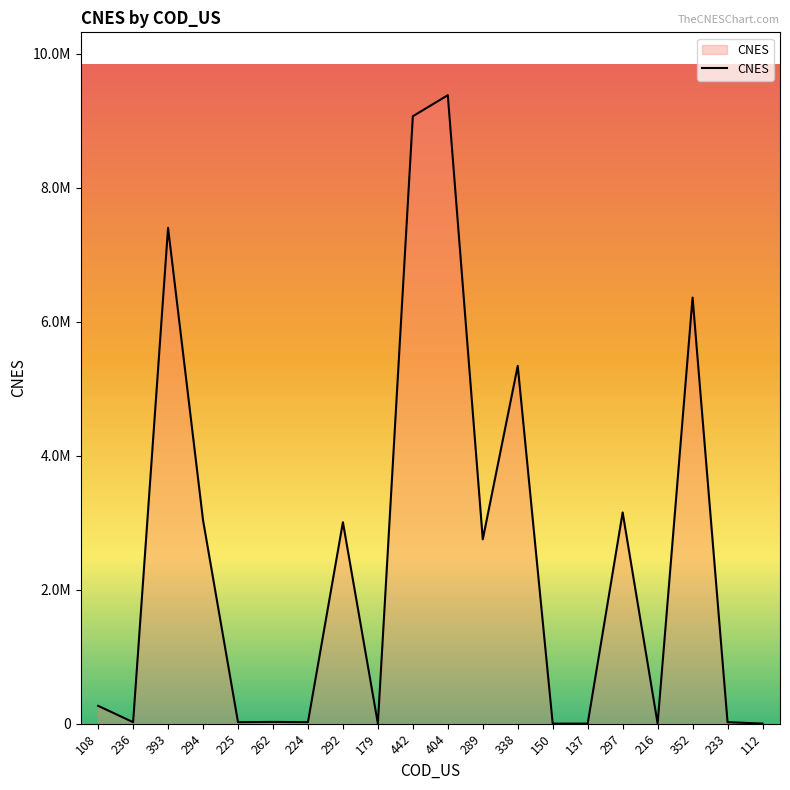

Does the chart have visible grid lines?

No